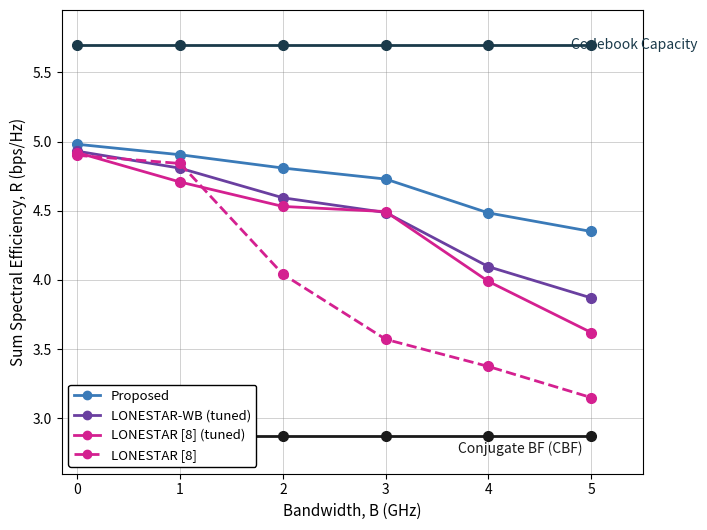

Does the chart display data point markers on the line(s)?

Yes